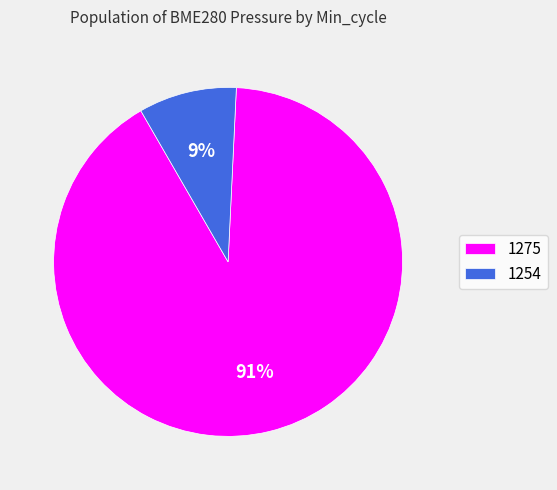

To the nearest percent, what percentage of the pie is 1275?

91%